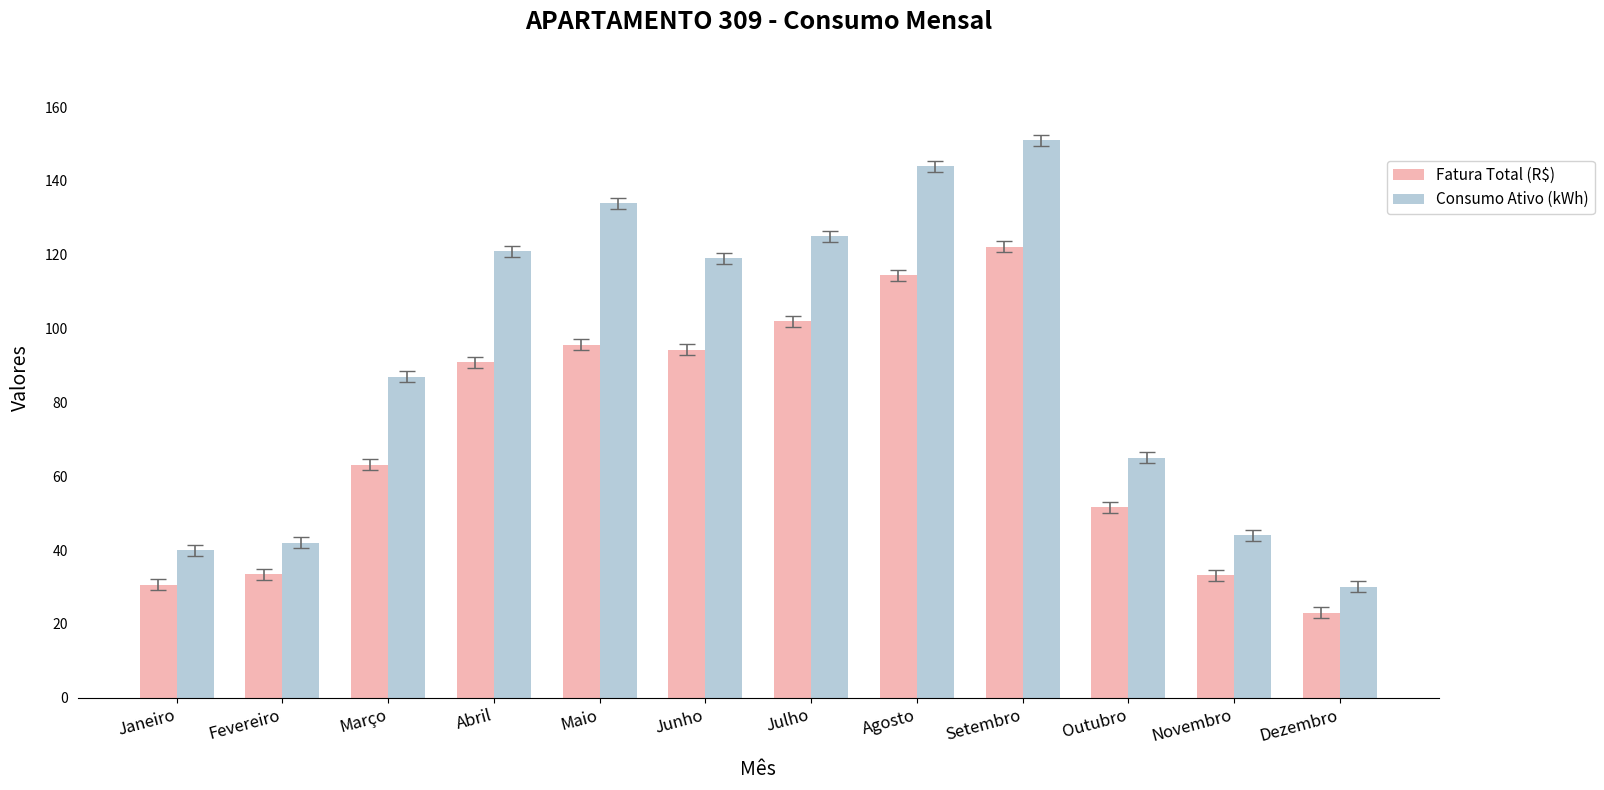

Rank the series by their average value, from lowest to highest.

Fatura Total (R$), Consumo Ativo (kWh)